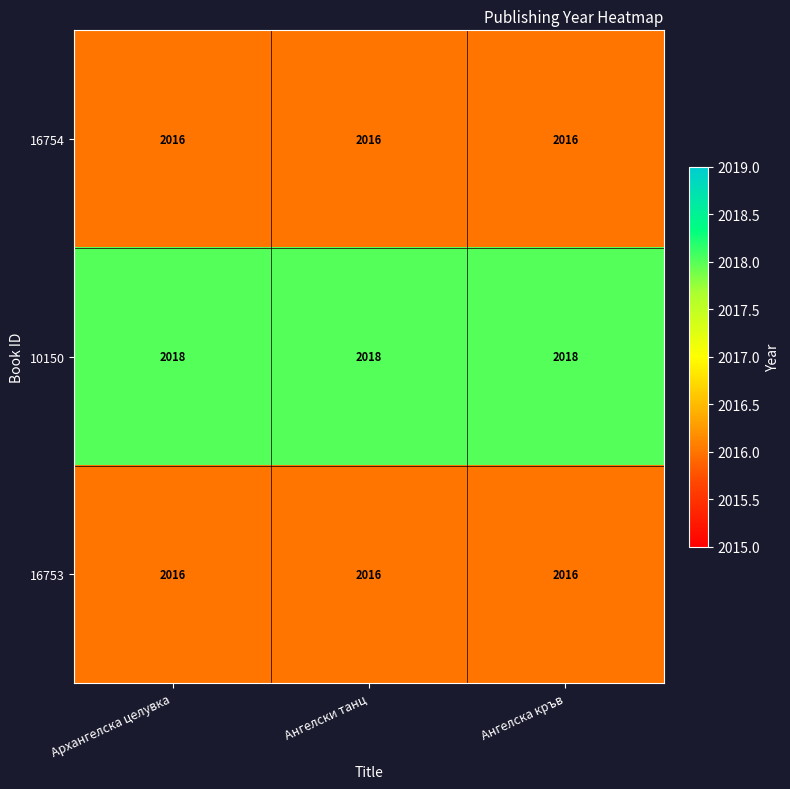

What is the maximum value for 16753?

2016